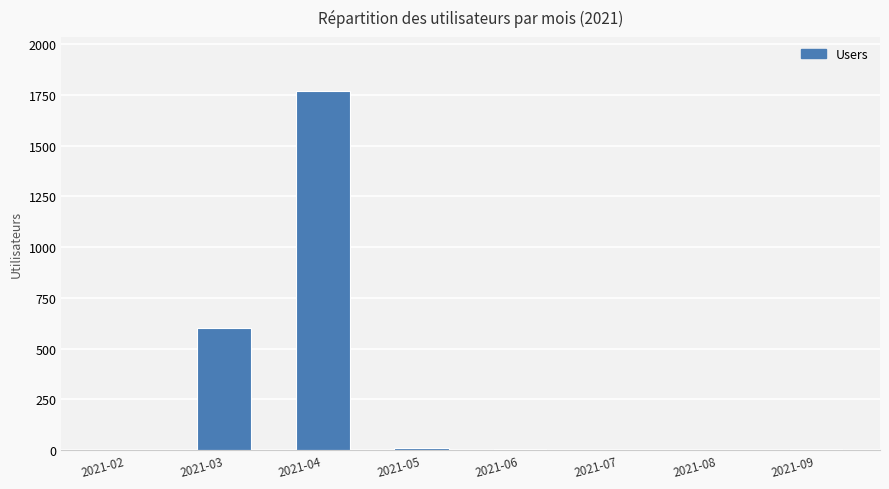

What is the greatest value displayed?

1769